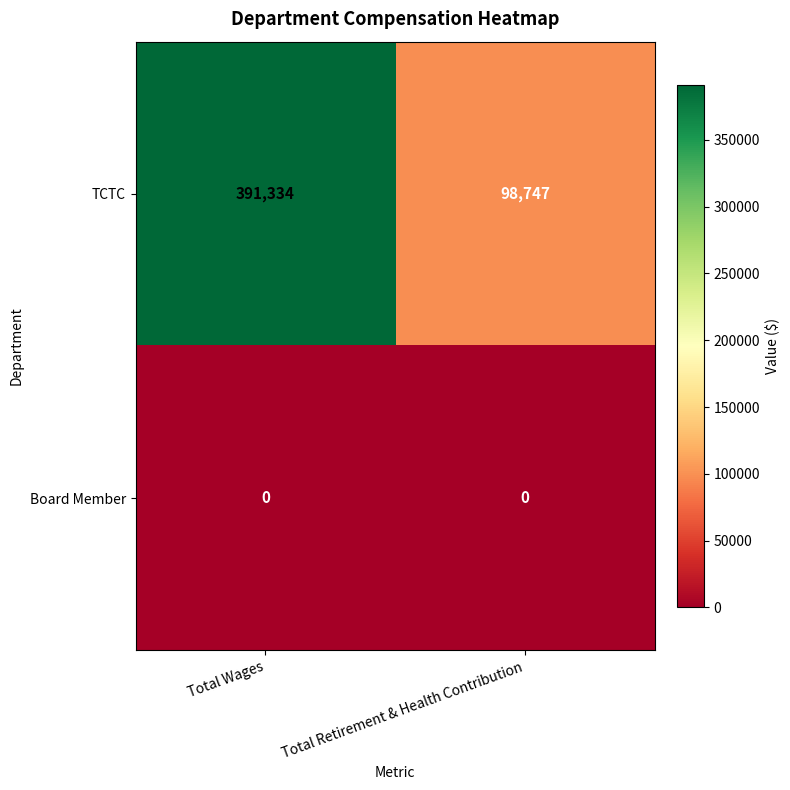

What is the spread (max minus min) of values at Total Wages?

391334